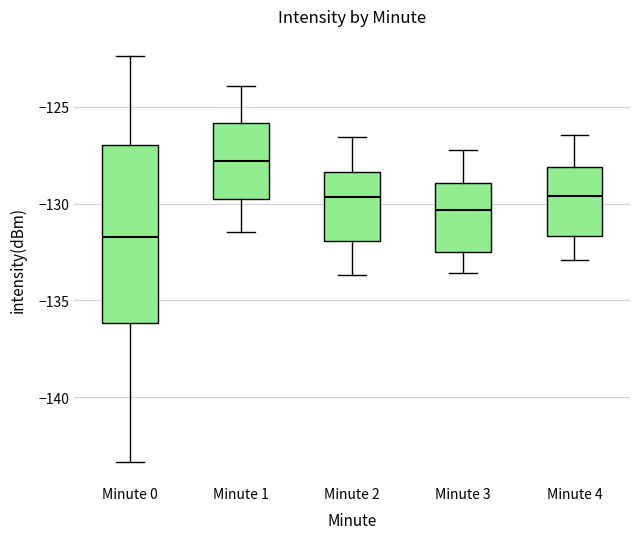

Comparing the boxes themselves (not the whiskers), which one is the tallest?

Minute 0